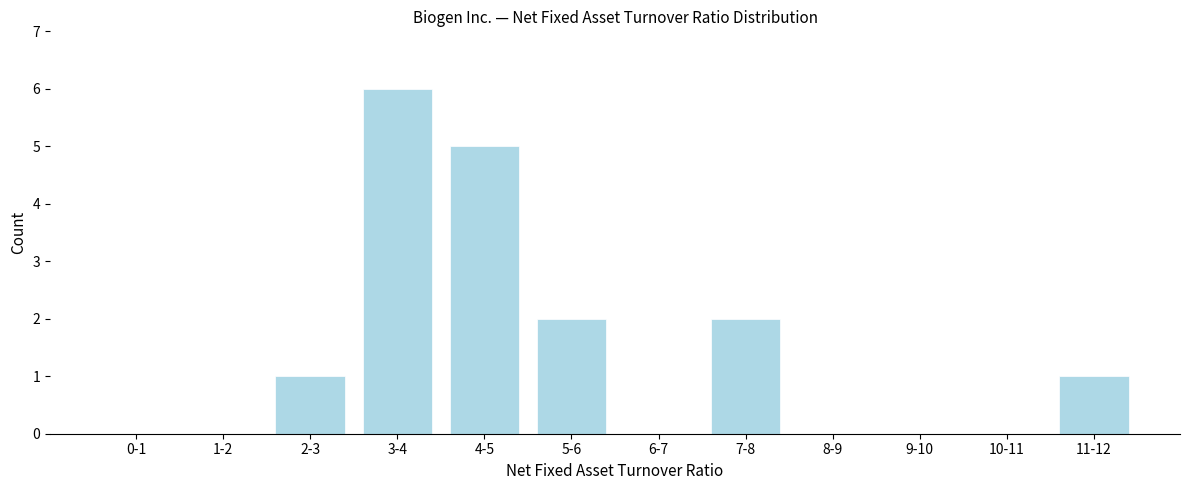

Reading right to left, what are all the values shown in this chart?

11-12=1	10-11=0	9-10=0	8-9=0	7-8=2	6-7=0	5-6=2	4-5=5	3-4=6	2-3=1	1-2=0	0-1=0